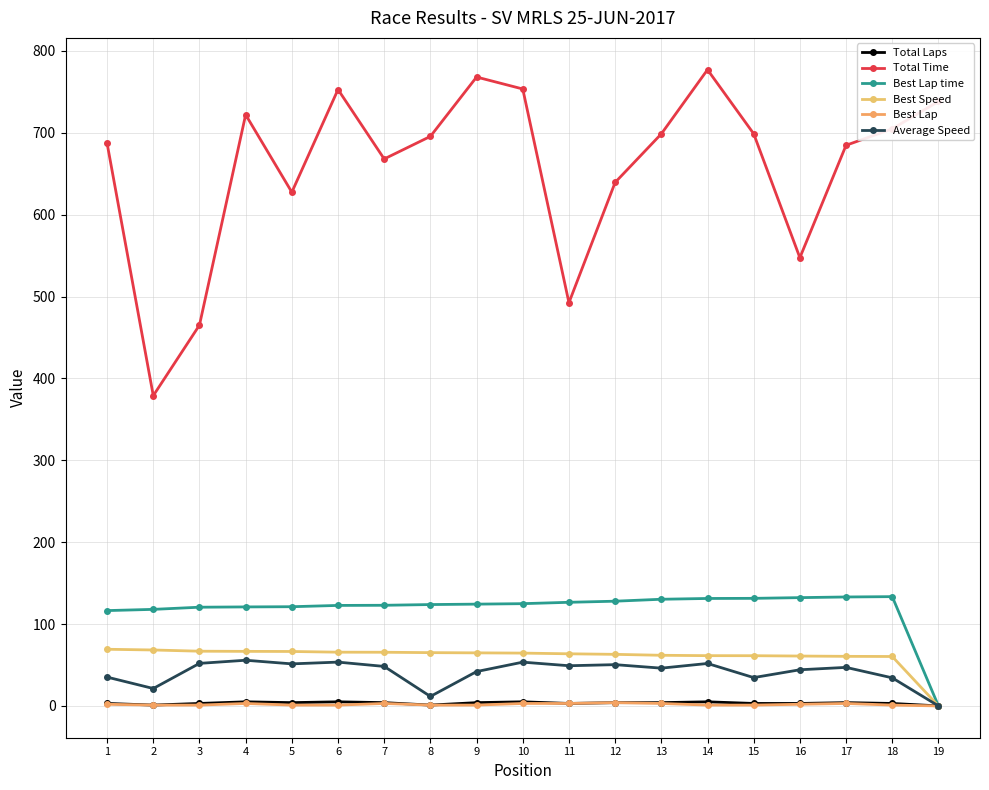

At which category does Total Time reach its first local peak?

4